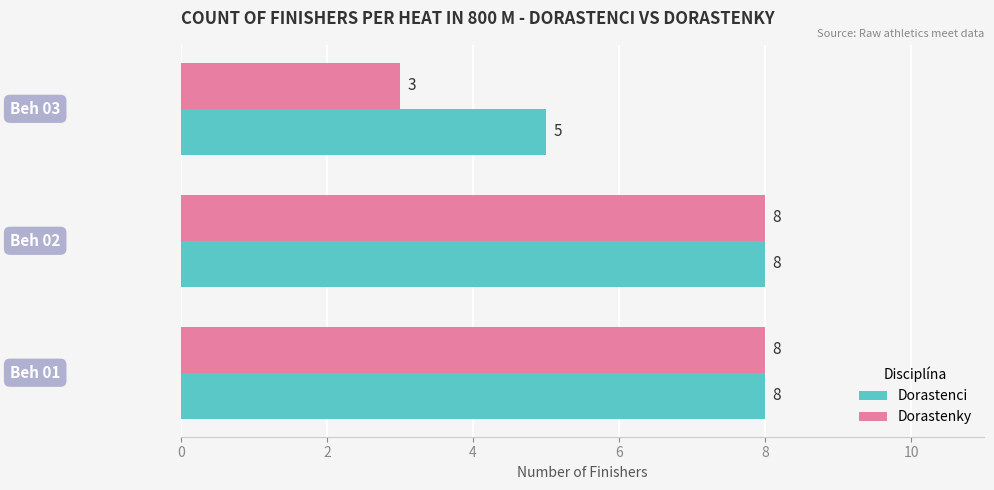

Which series has the largest total across all categories?

Dorastenci